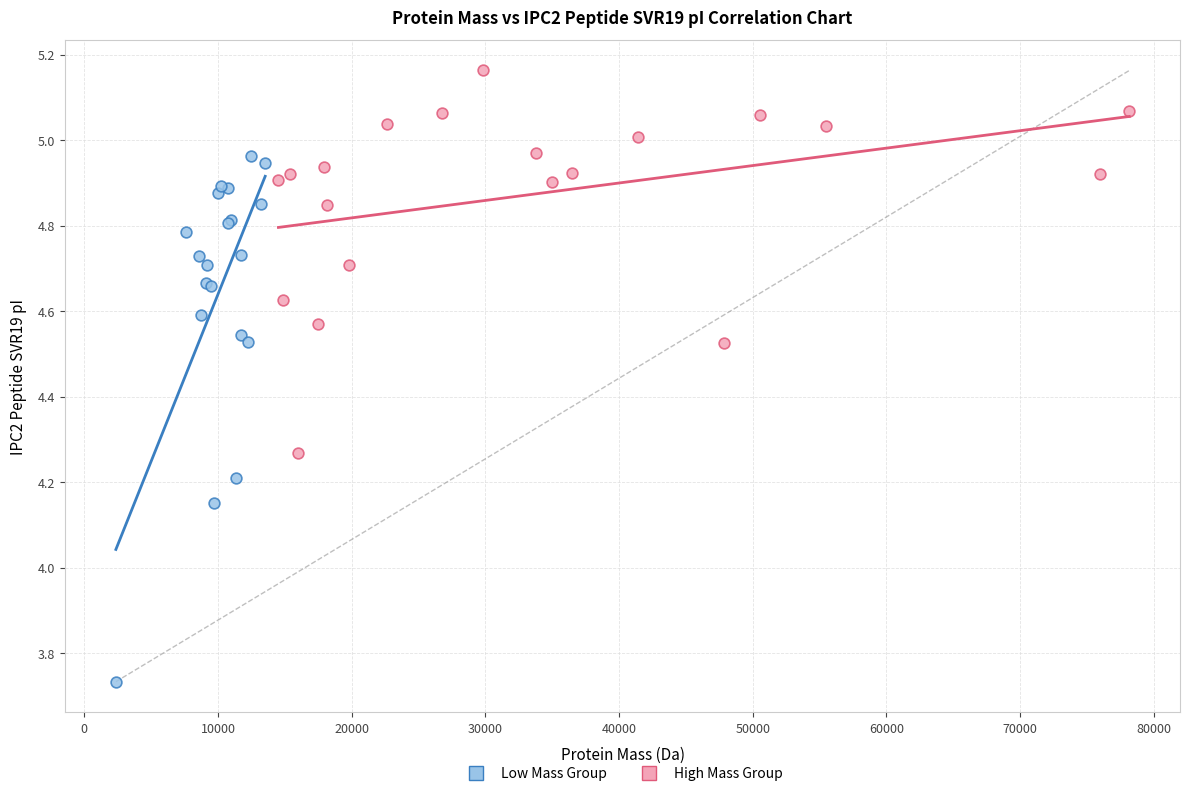

Which series contains the lowest Y value?

Low Mass Group